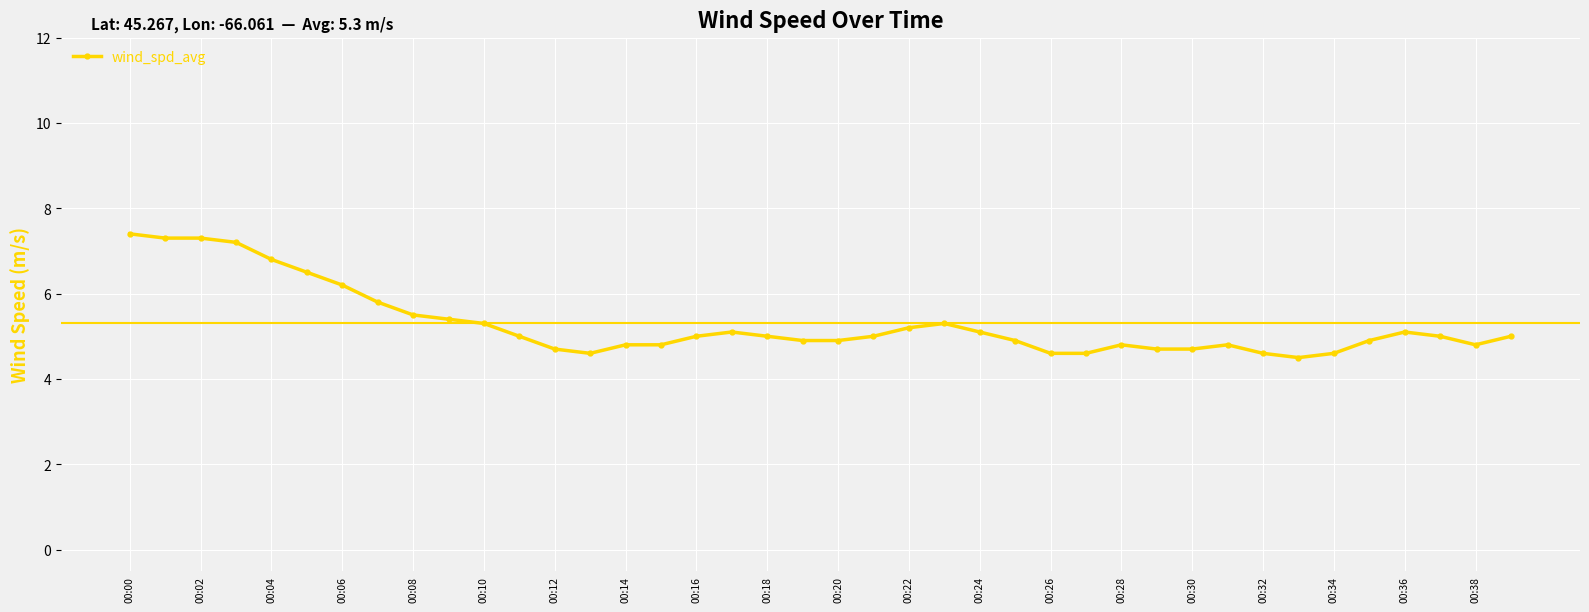

True or false: there are more than 1 points higher than both neighbors.

True